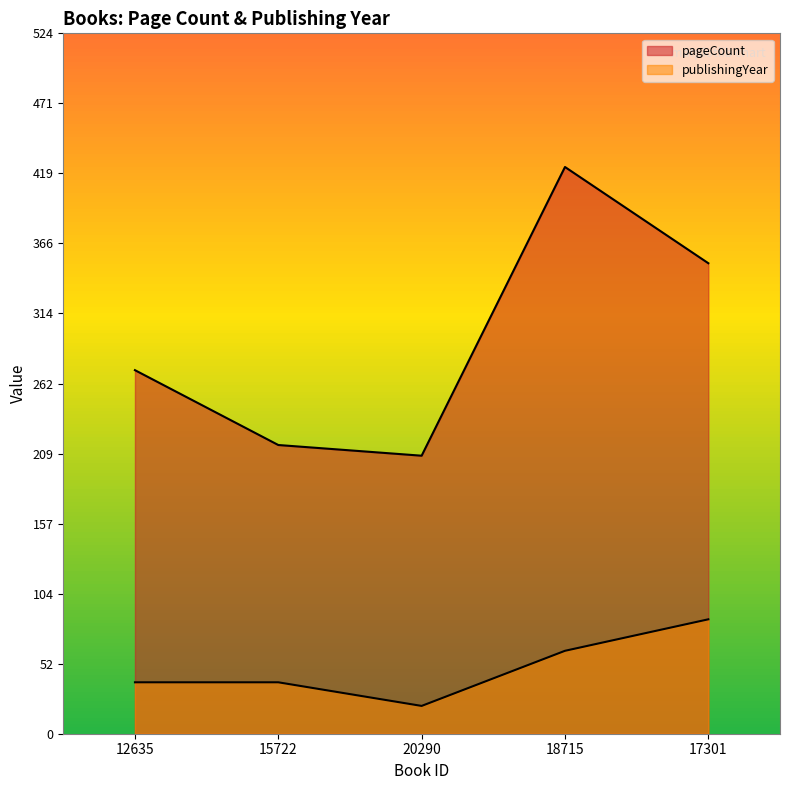

What is the value of the pageCount point at the 5th from the left?

352.0